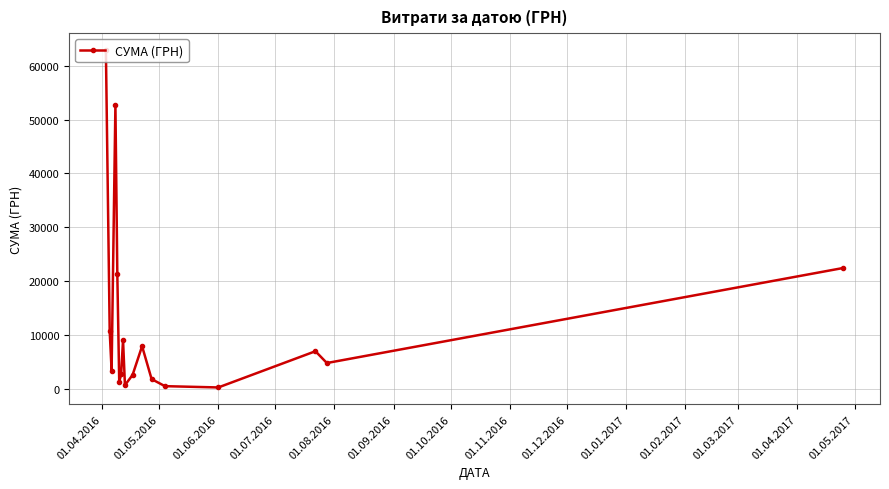

What is the value of the 3rd point from the left?

3387.1